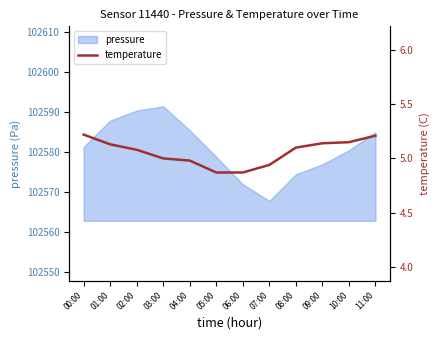

The value at 08:00 is 6.8. True or false?

False